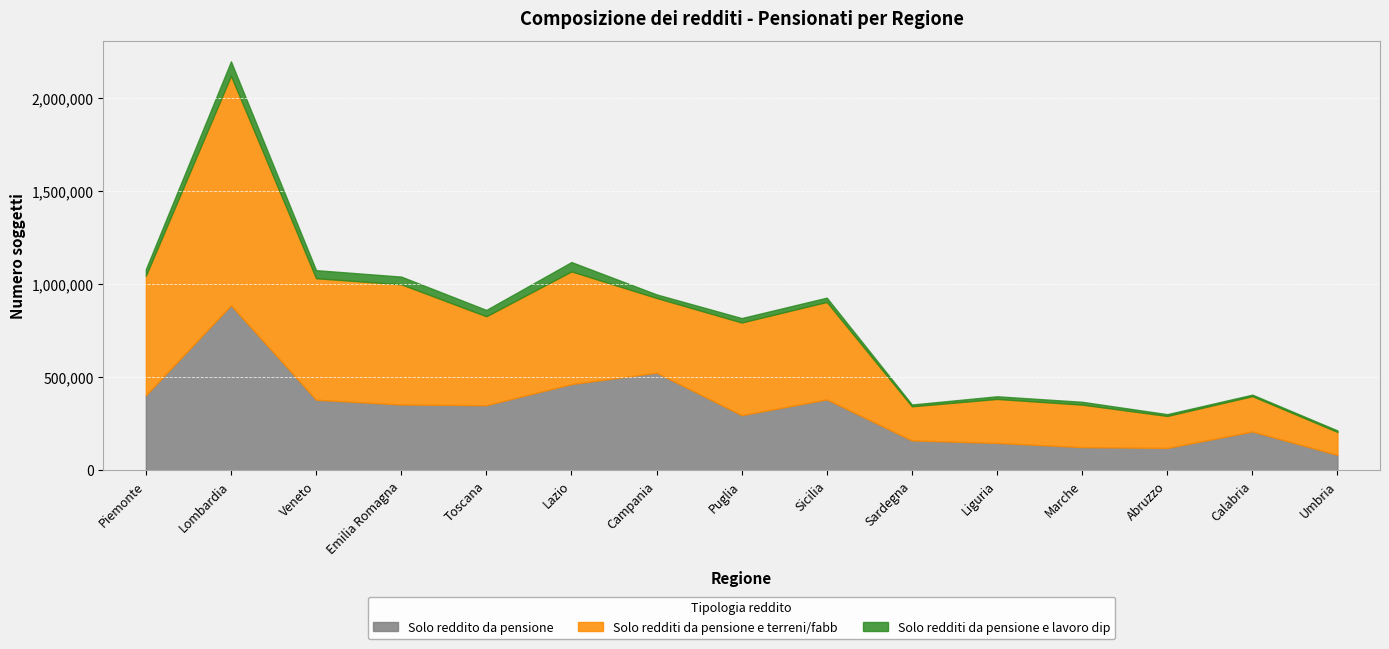

Where is the first local minimum for Solo reddito da pensione?

Toscana